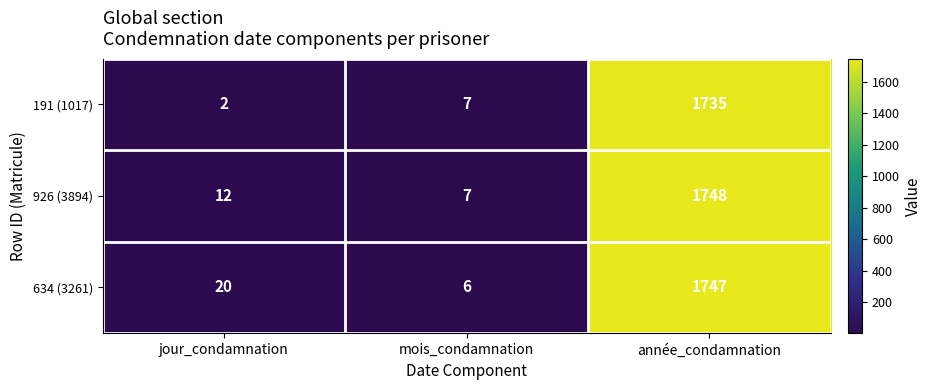

List the series in order of their peak value, highest first.

926 (3894), 634 (3261), 191 (1017)